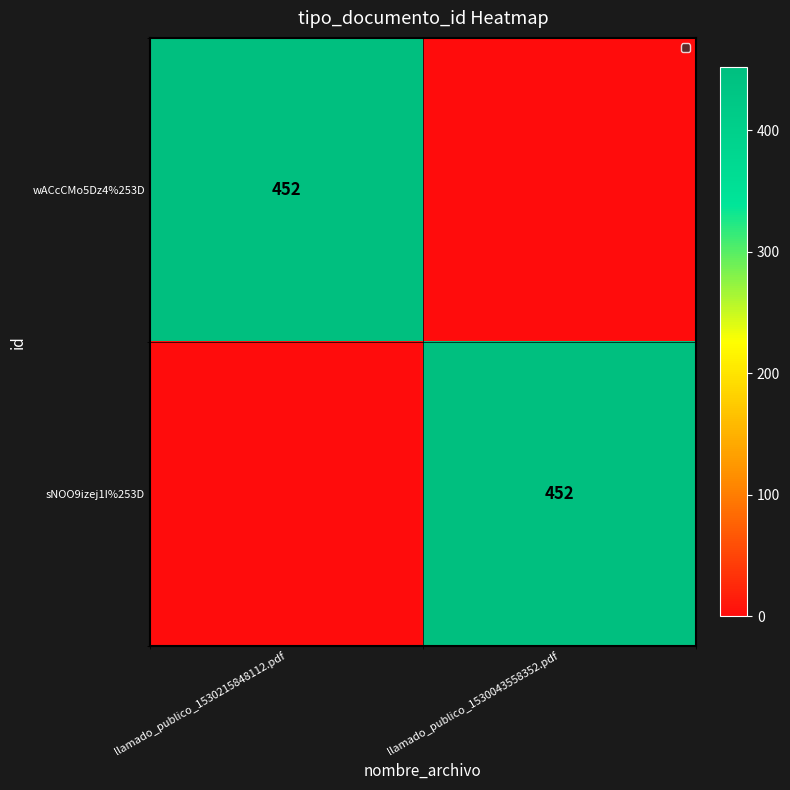

Is it true that sNOO9izej1I%253D equals 727 at llamado_publico_1530043558352.pdf?

False